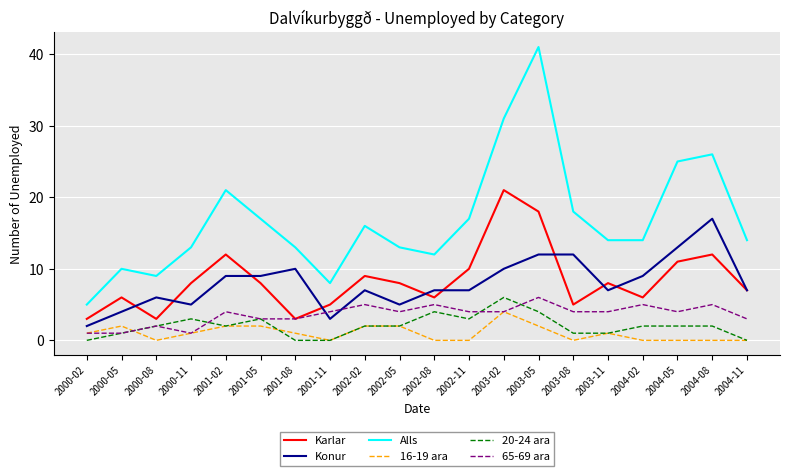

Reading right to left, what are all the values shown in this chart?

Karlar: 2004-11=7	2004-08=12	2004-05=11	2004-02=6	2003-11=8	2003-08=5	2003-05=18	2003-02=21	2002-11=10	2002-08=6	2002-05=8	2002-02=9	2001-11=5	2001-08=3	2001-05=8	2001-02=12	2000-11=8	2000-08=3	2000-05=6	2000-02=3
Konur: 2004-11=7	2004-08=17	2004-05=13	2004-02=9	2003-11=7	2003-08=12	2003-05=12	2003-02=10	2002-11=7	2002-08=7	2002-05=5	2002-02=7	2001-11=3	2001-08=10	2001-05=9	2001-02=9	2000-11=5	2000-08=6	2000-05=4	2000-02=2
Alls: 2004-11=14	2004-08=26	2004-05=25	2004-02=14	2003-11=14	2003-08=18	2003-05=41	2003-02=31	2002-11=17	2002-08=12	2002-05=13	2002-02=16	2001-11=8	2001-08=13	2001-05=17	2001-02=21	2000-11=13	2000-08=9	2000-05=10	2000-02=5
16-19 ara: 2004-11=0	2004-08=0	2004-05=0	2004-02=0	2003-11=1	2003-08=0	2003-05=2	2003-02=4	2002-11=0	2002-08=0	2002-05=2	2002-02=2	2001-11=0	2001-08=1	2001-05=2	2001-02=2	2000-11=1	2000-08=0	2000-05=2	2000-02=1
20-24 ara: 2004-11=0	2004-08=2	2004-05=2	2004-02=2	2003-11=1	2003-08=1	2003-05=4	2003-02=6	2002-11=3	2002-08=4	2002-05=2	2002-02=2	2001-11=0	2001-08=0	2001-05=3	2001-02=2	2000-11=3	2000-08=2	2000-05=1	2000-02=0
65-69 ara: 2004-11=3	2004-08=5	2004-05=4	2004-02=5	2003-11=4	2003-08=4	2003-05=6	2003-02=4	2002-11=4	2002-08=5	2002-05=4	2002-02=5	2001-11=4	2001-08=3	2001-05=3	2001-02=4	2000-11=1	2000-08=2	2000-05=1	2000-02=1